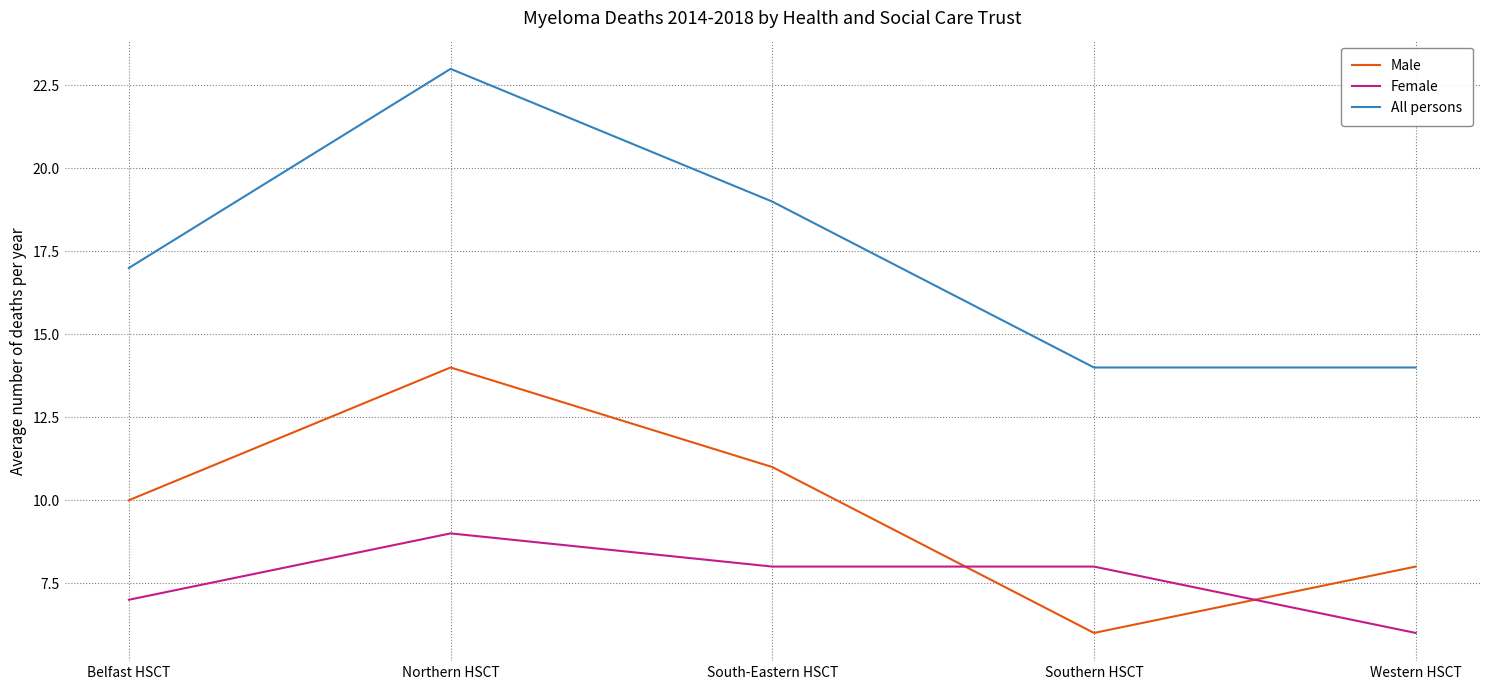

At how many categories does at least one series exceed 8?

5